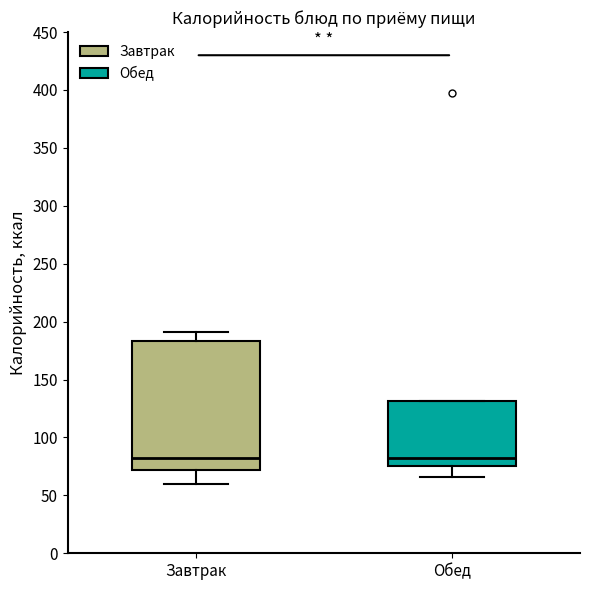

Reading left to right, read every box against the y-axis: the position of its median line, the range the box covers, and the ends of its whiskers. The values are not printed on the chart, so give them approximately, as read against the axis.

Завтрак: median 80, box 70 to 185, whiskers 60 to 190
Обед: median 80, box 75 to 130, whiskers 65 to 130